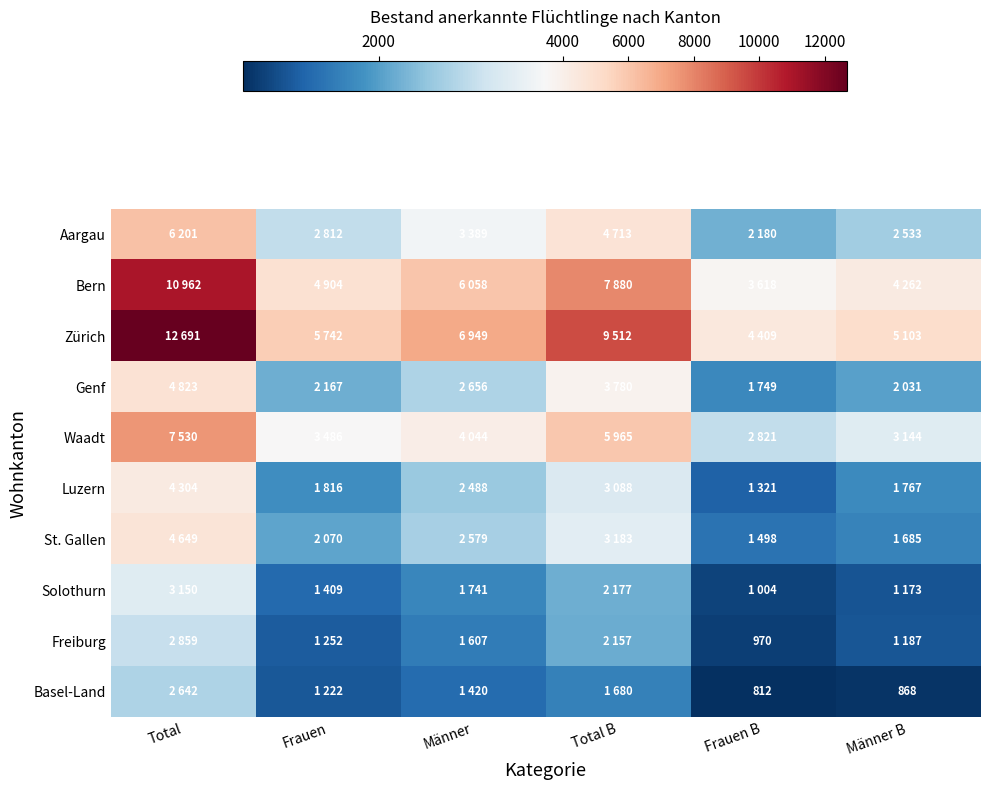

Which series has the widest spread of values?

Zürich